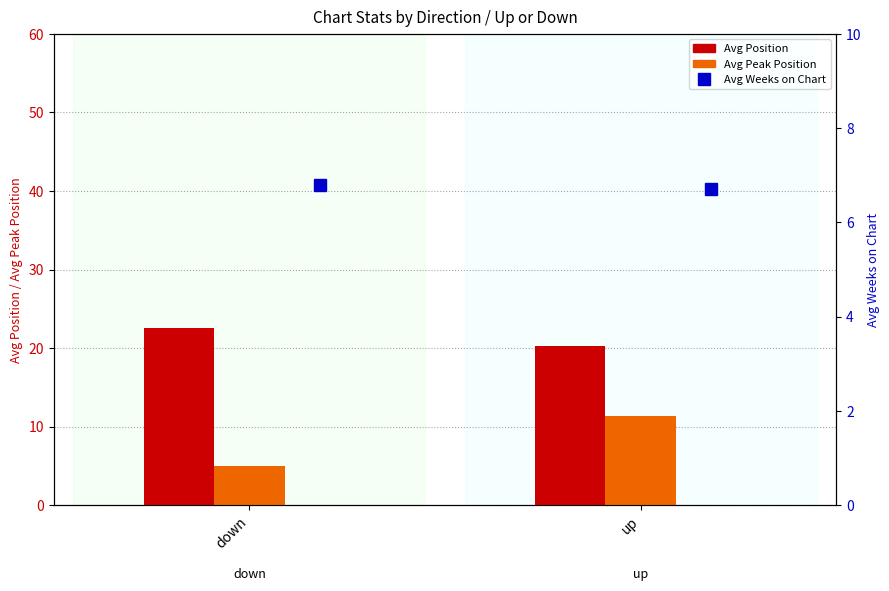

What is the label of the 1st bar from the right?

up